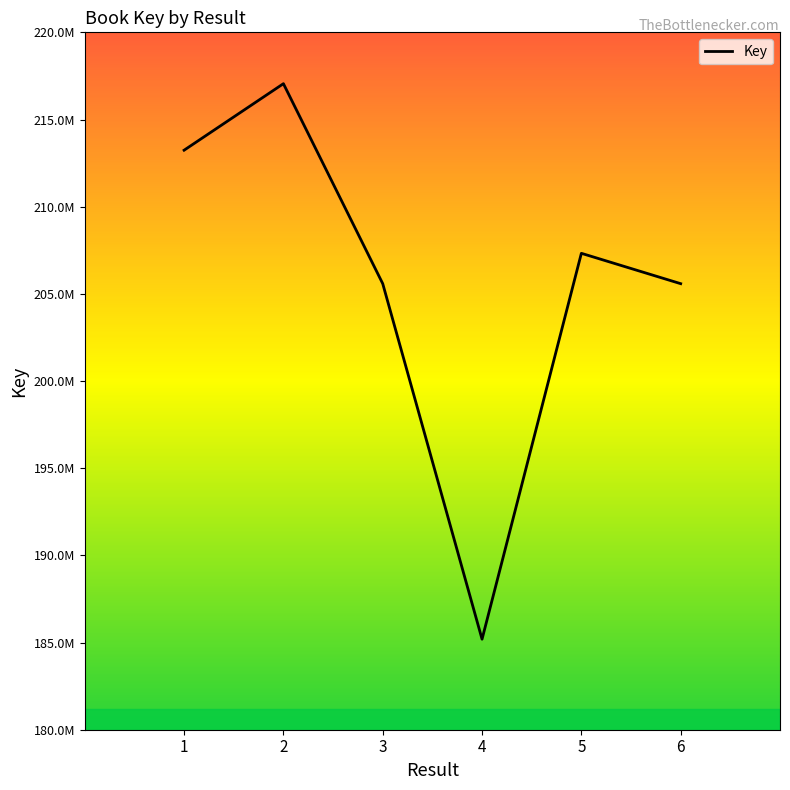

How many interior local valleys (lower than both neighbors) does the data have?

1